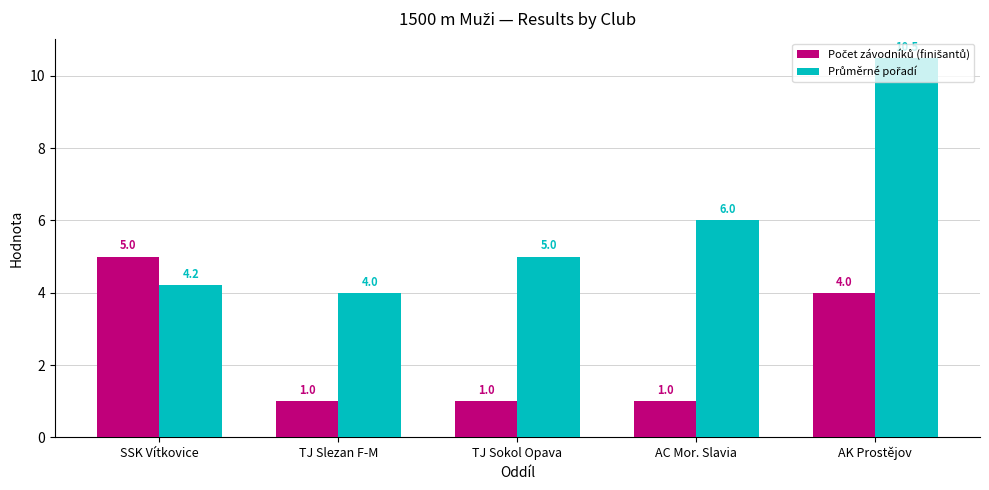

Which category has the highest value across all series?

AK Prostějov